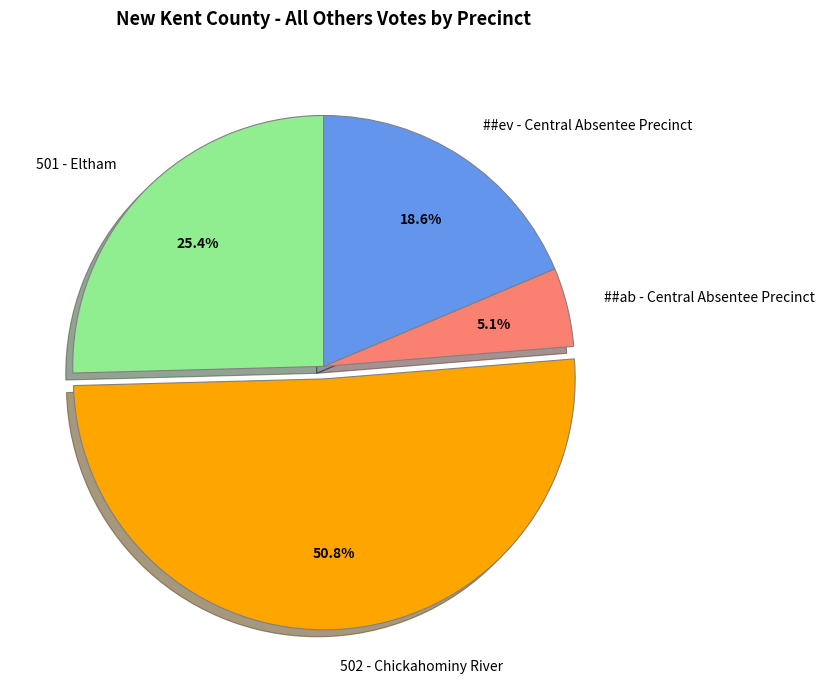

Between 501 - Eltham and ##ab - Central Absentee Precinct, which is larger?

501 - Eltham